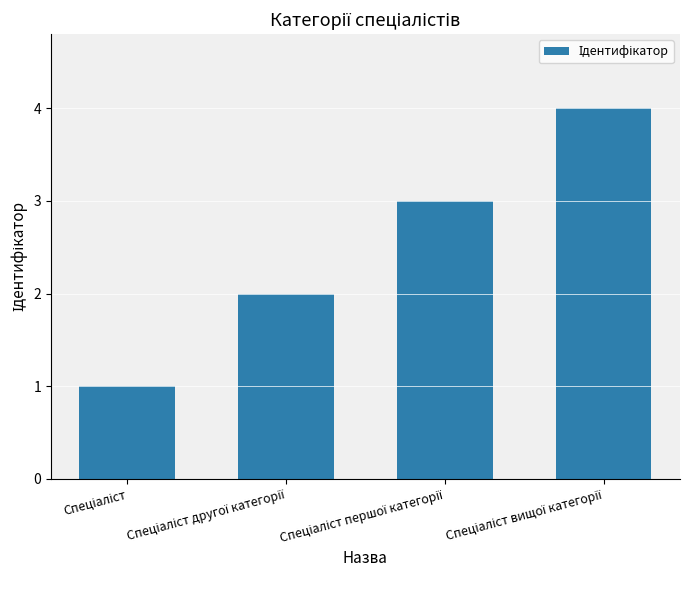

What is the greatest value displayed?

4